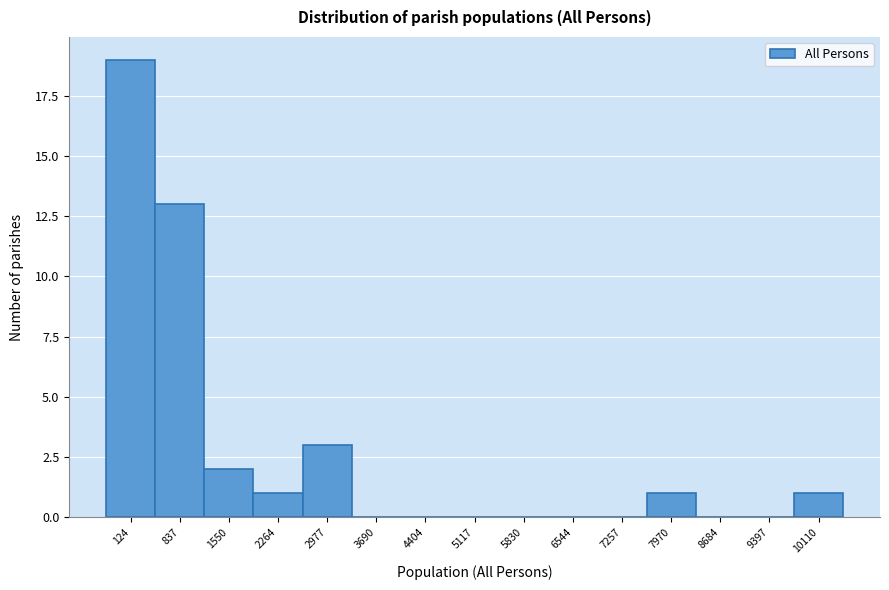

Reading left to right, extract all data points from this chart.

124=19	837=13	1550=2	2264=1	2977=3	3690=0	4404=0	5117=0	5830=0	6544=0	7257=0	7970=1	8684=0	9397=0	10110=1